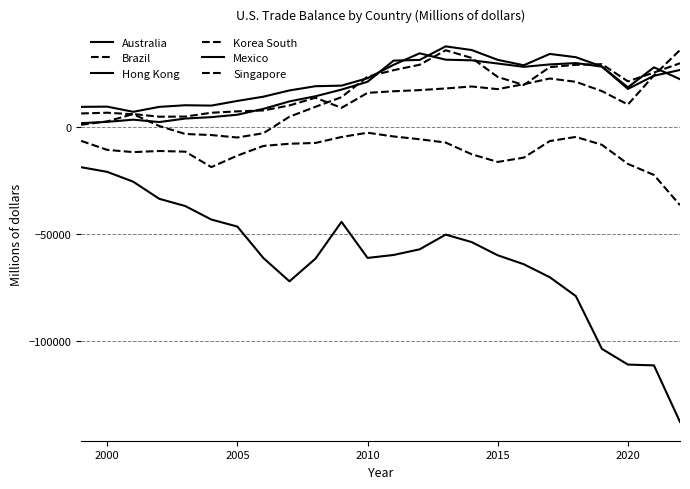

Does the chart display data point markers on the line(s)?

No